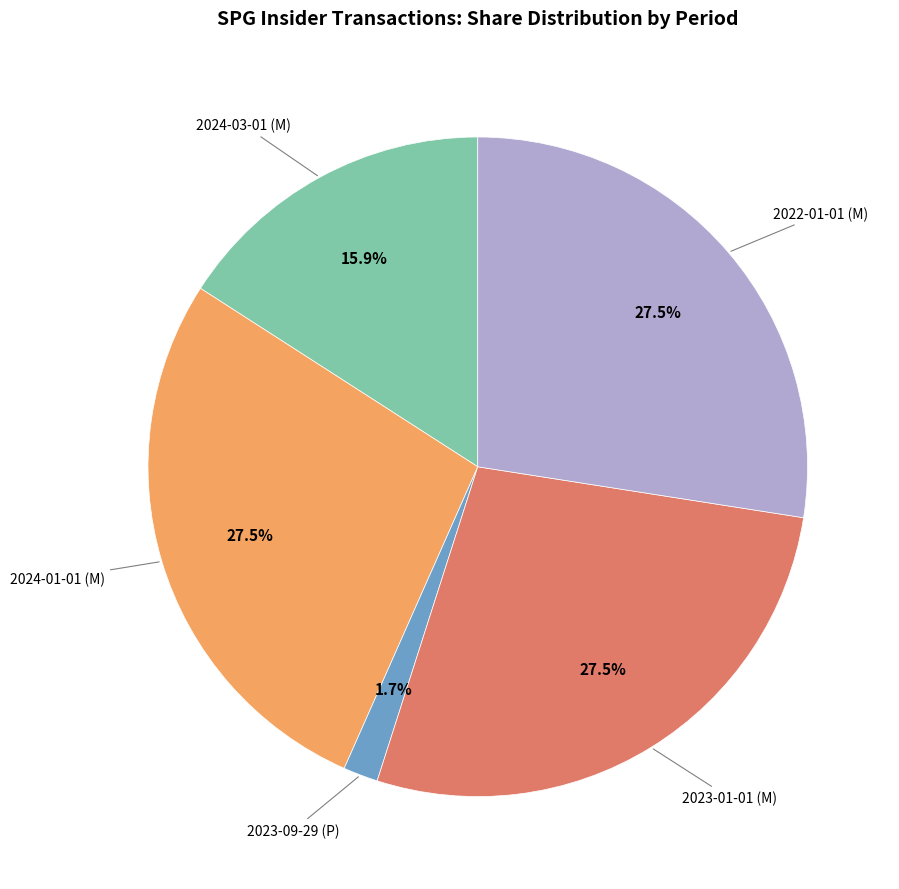

Does any single category account for the majority?

No